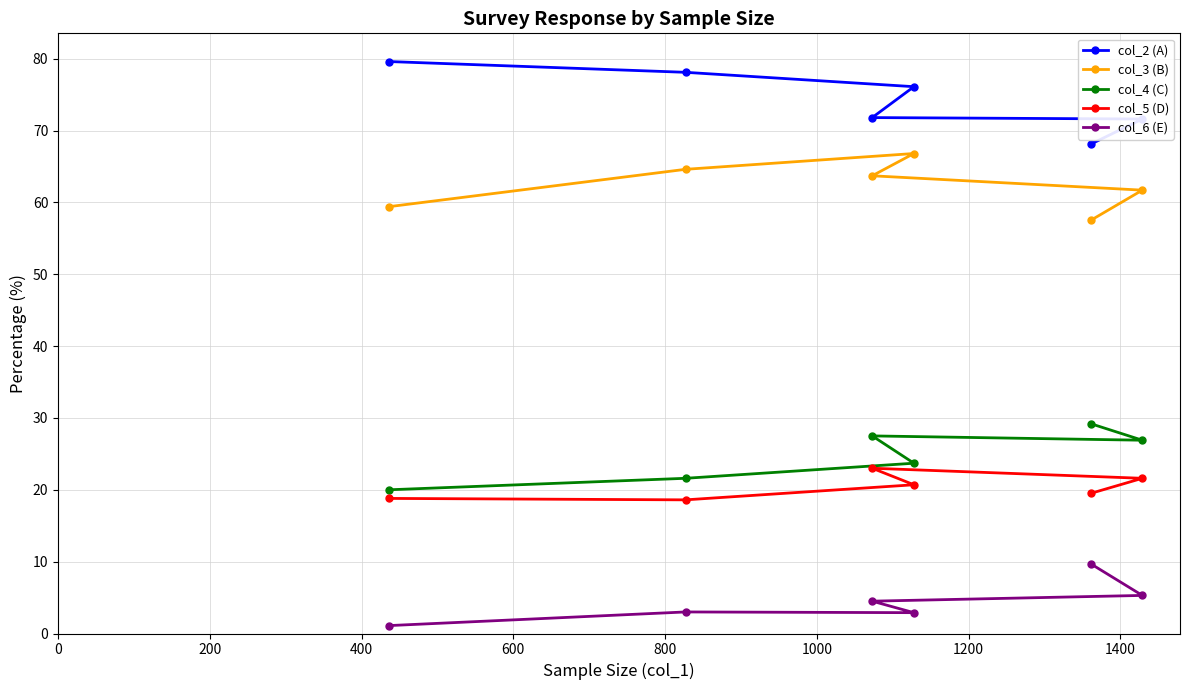

What is the difference between the maximum and minimum values in the col_5 (D) series?

4.4